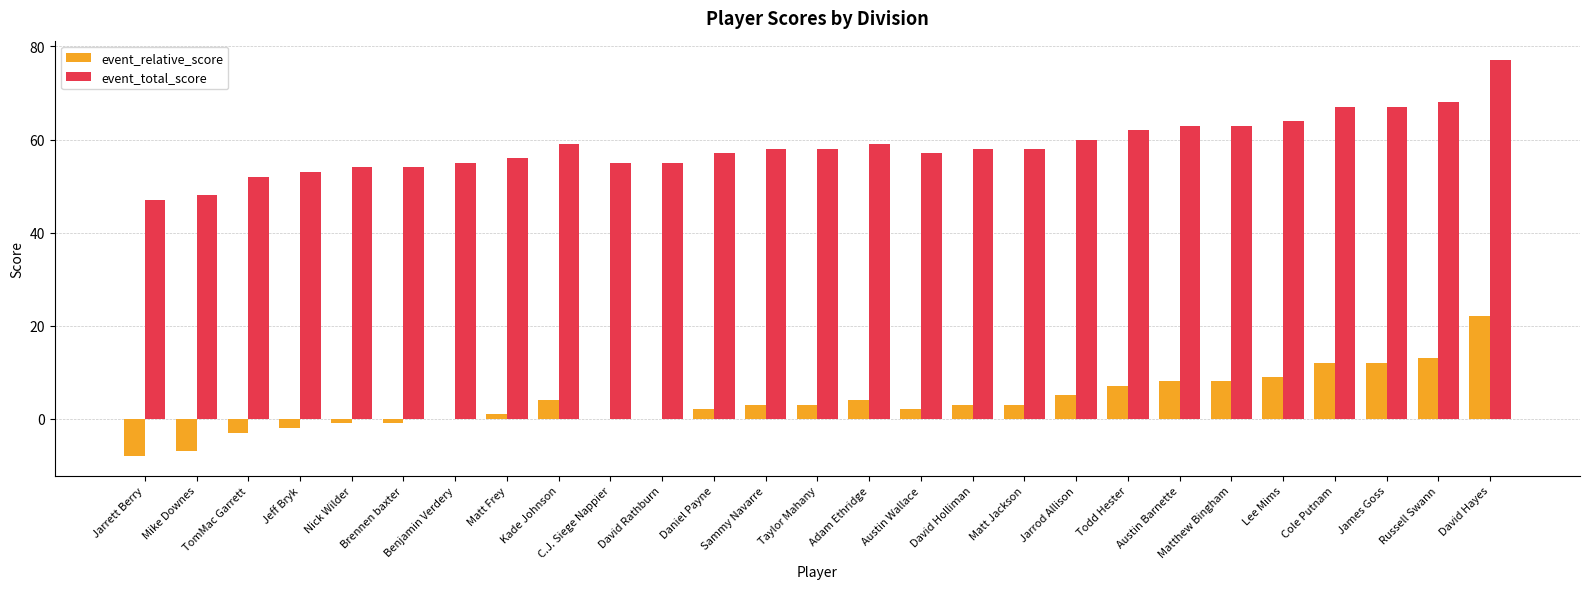

What is the sum of all event_relative_score values?

99